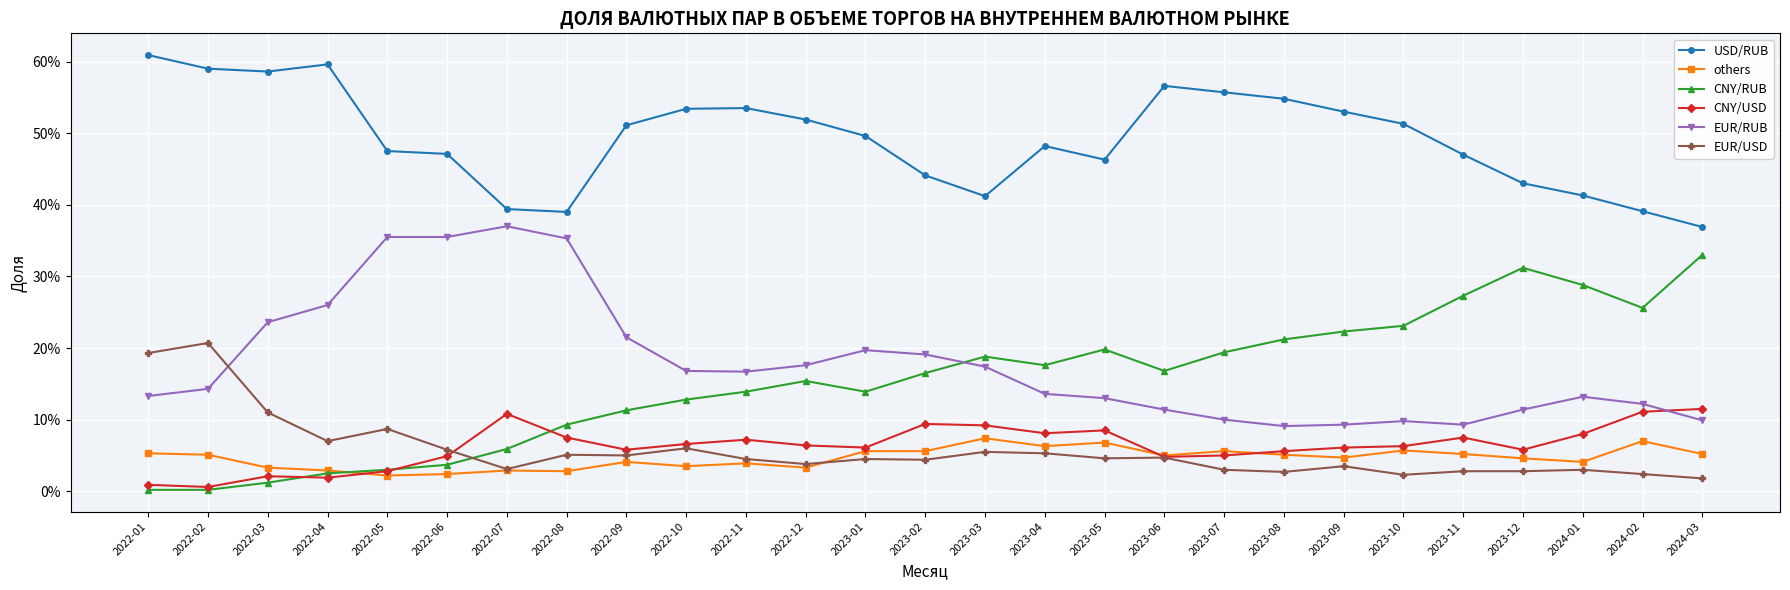

What is the label of the 1st point from the left?

2022-01